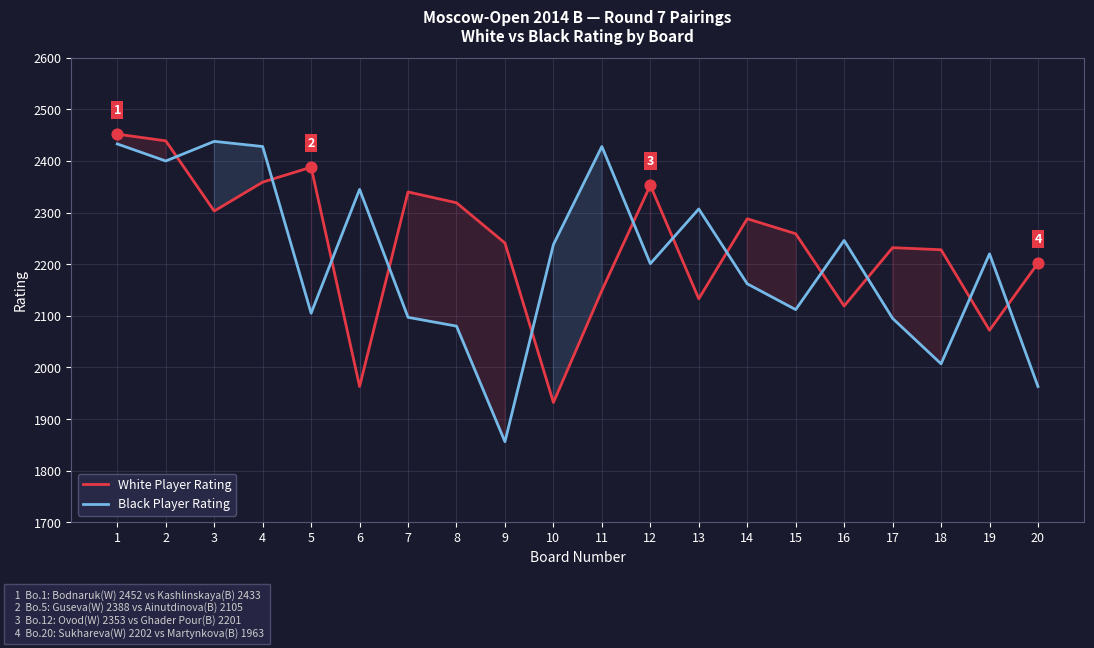

At how many categories does at least one series exceed 1918?

20